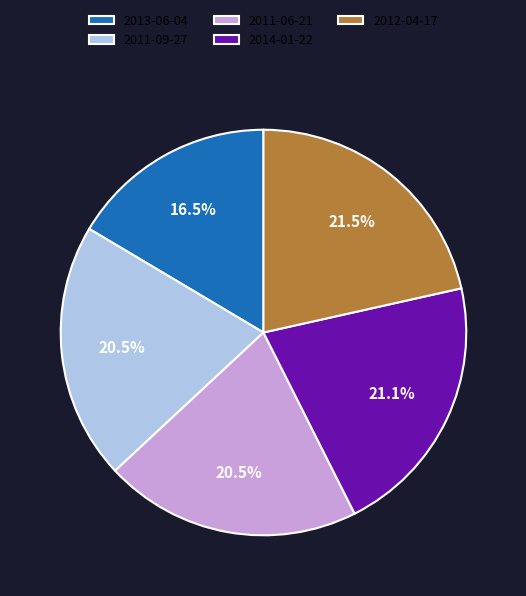

To the nearest percent, what is the average slice percentage?

20%